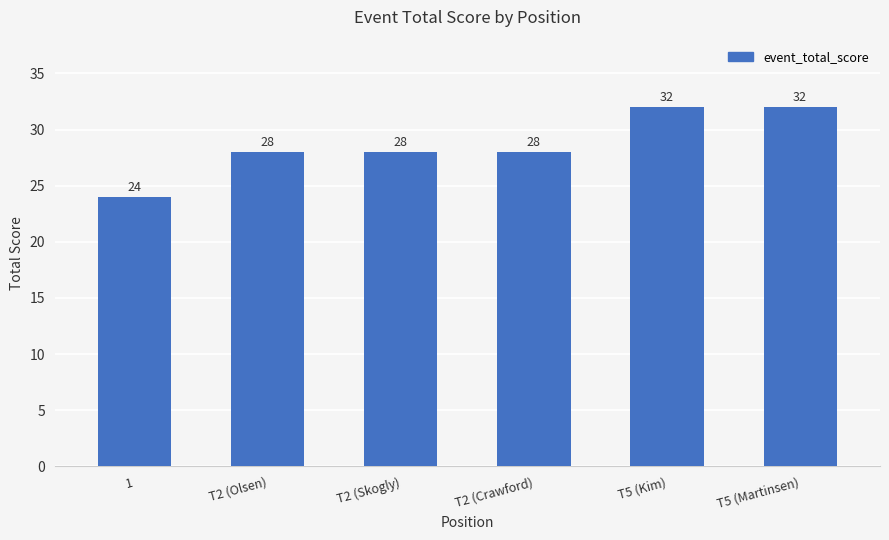

Reading right to left, what are all the values shown in this chart?

T5 (Martinsen)=32	T5 (Kim)=32	T2 (Crawford)=28	T2 (Skogly)=28	T2 (Olsen)=28	1=24